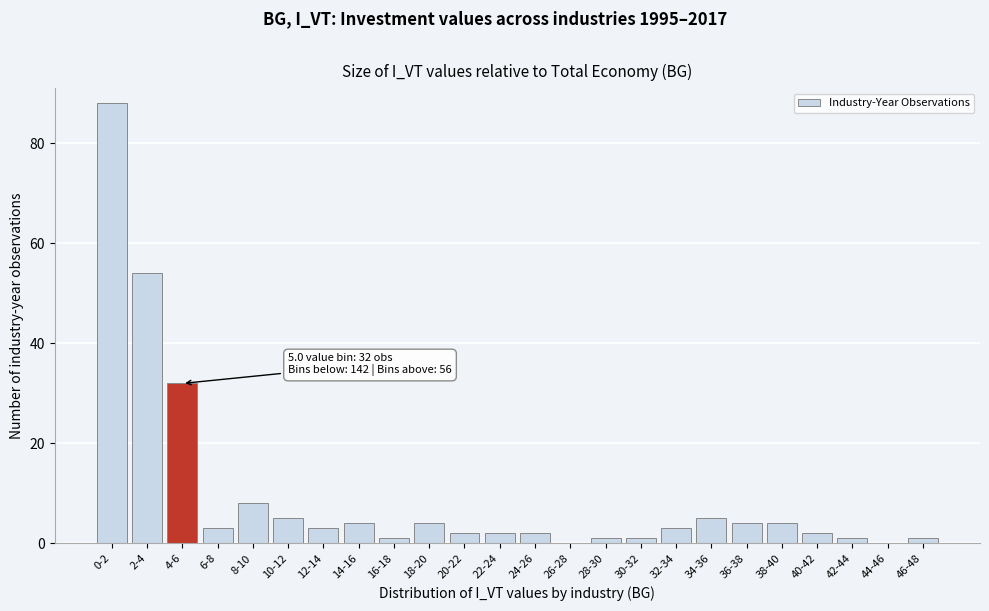

Reading left to right, list all the values displayed in this chart.

0-2=88	2-4=54	4-6=32	6-8=3	8-10=8	10-12=5	12-14=3	14-16=4	16-18=1	18-20=4	20-22=2	22-24=2	24-26=2	26-28=0	28-30=1	30-32=1	32-34=3	34-36=5	36-38=4	38-40=4	40-42=2	42-44=1	44-46=0	46-48=1